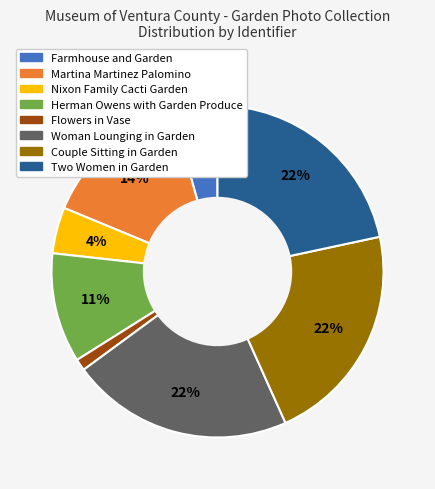

Combined, do Herman Owens with Garden Produce and Martina Martinez Palomino account for over 50%?

No